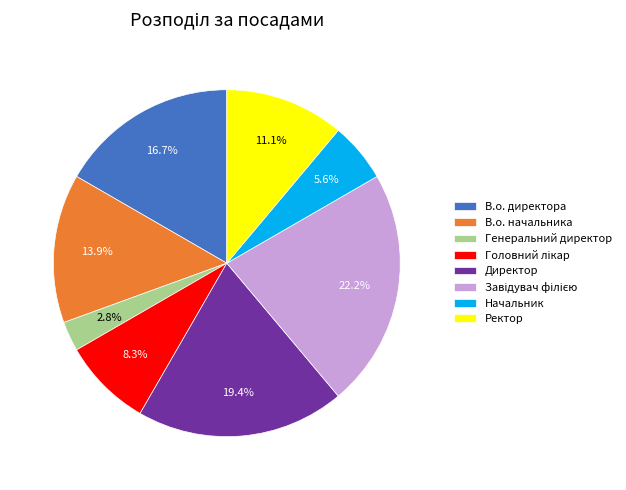

How many segments does this pie chart have?

8